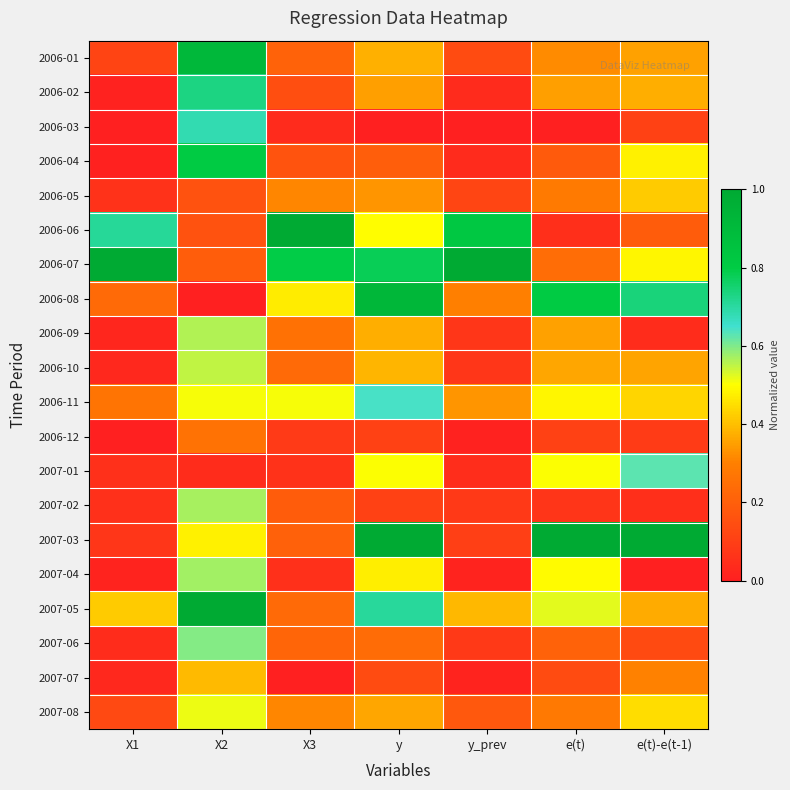

Count the number of categories in the chart.

7